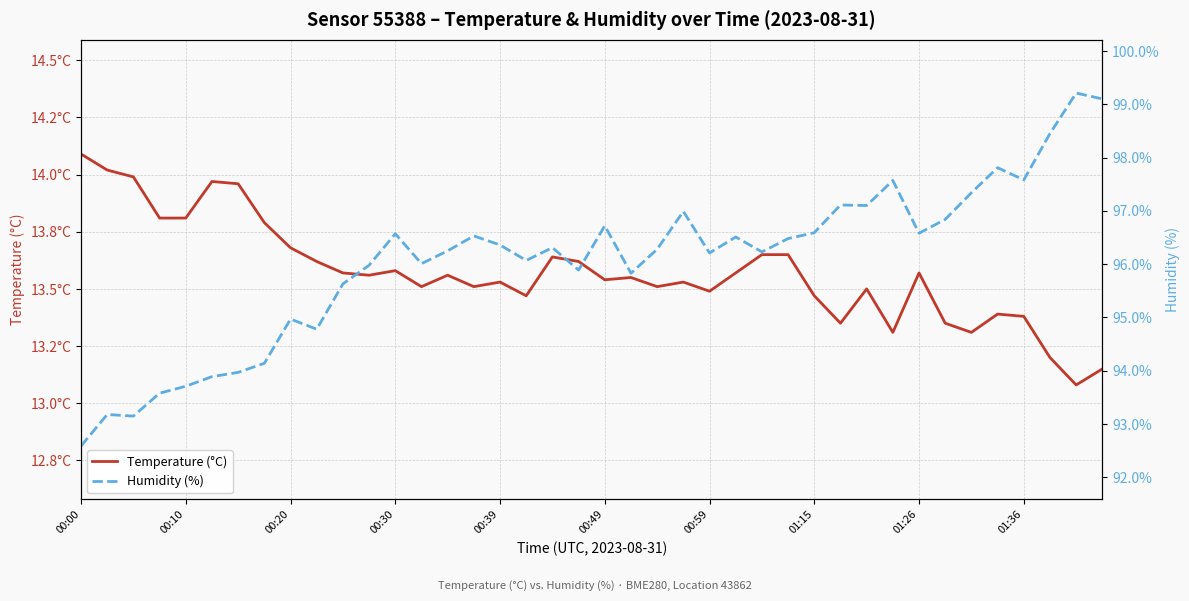

True or false: Temperature (°C) and Humidity (%) intersect in this chart.

False